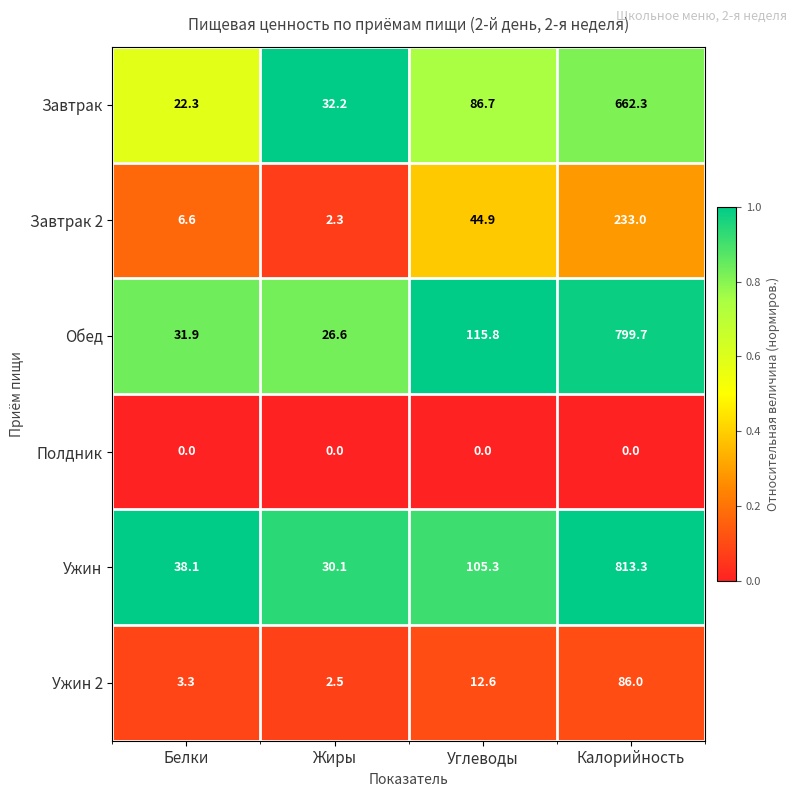

List the series in order of their peak value, lowest first.

Полдник, Ужин 2, Завтрак 2, Завтрак, Обед, Ужин